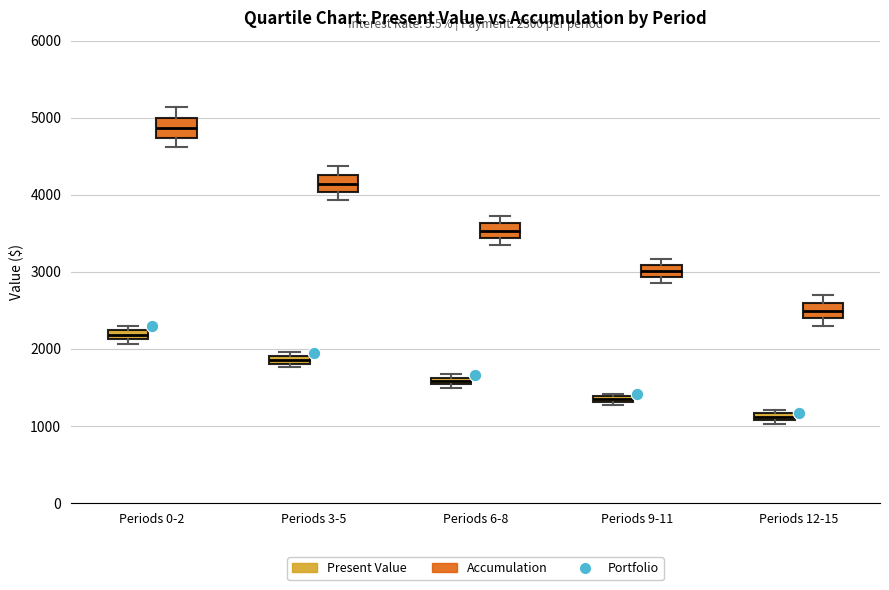

Which box has the highest median line?

Periods 0-2 (Accumulation)